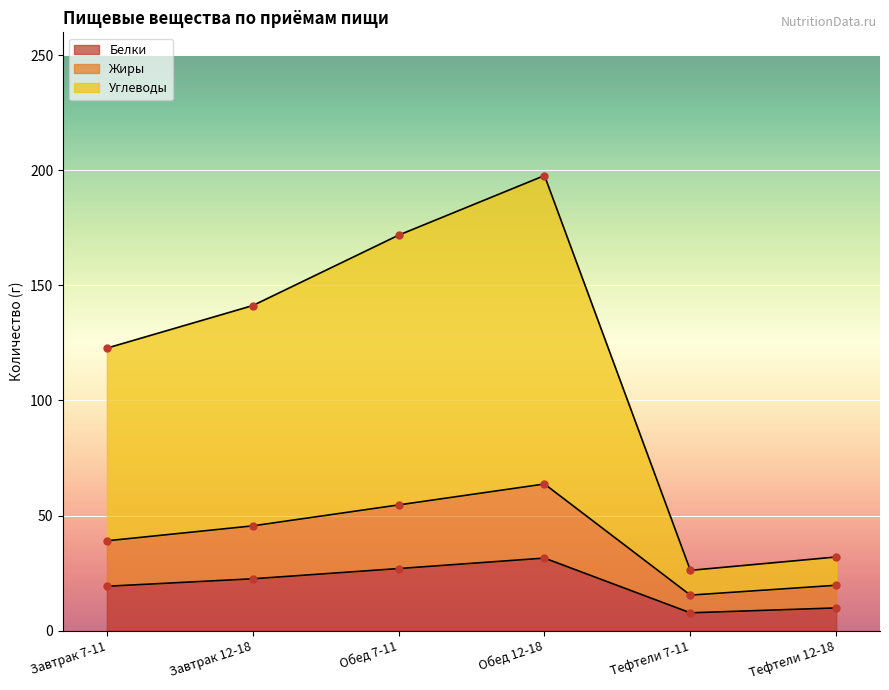

How many interior local valleys does the Углеводы series have?

1